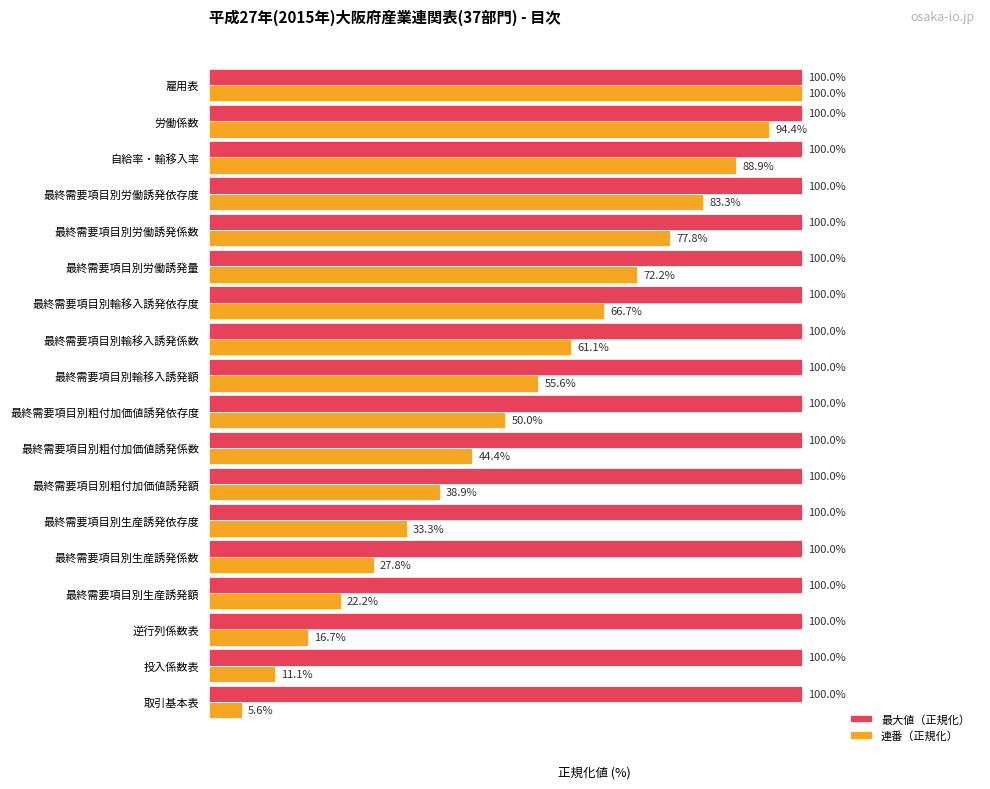

At which category is the sum across all series the highest?

雇用表